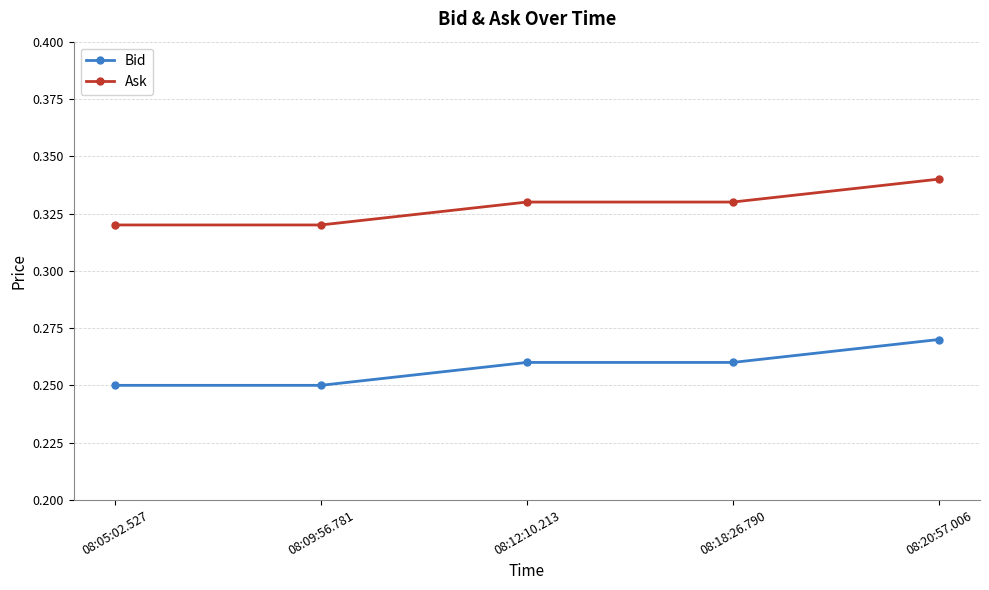

What position from the left is 08:18:26.790?

4